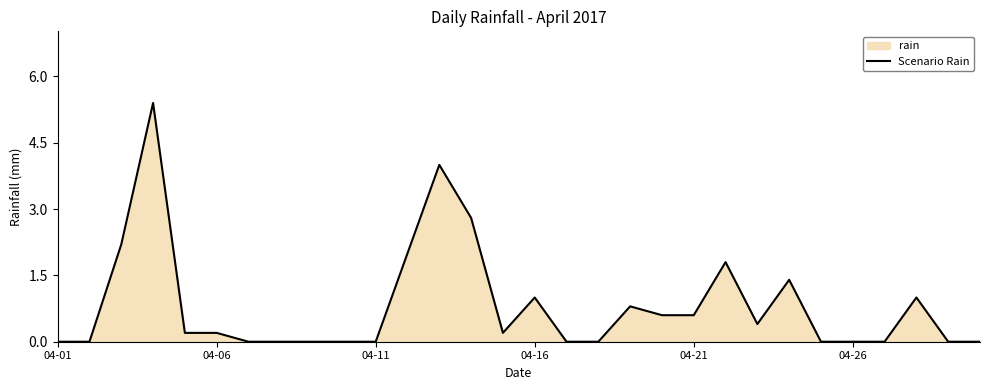

Is it true that the value at 04-21 is 1.0?

False